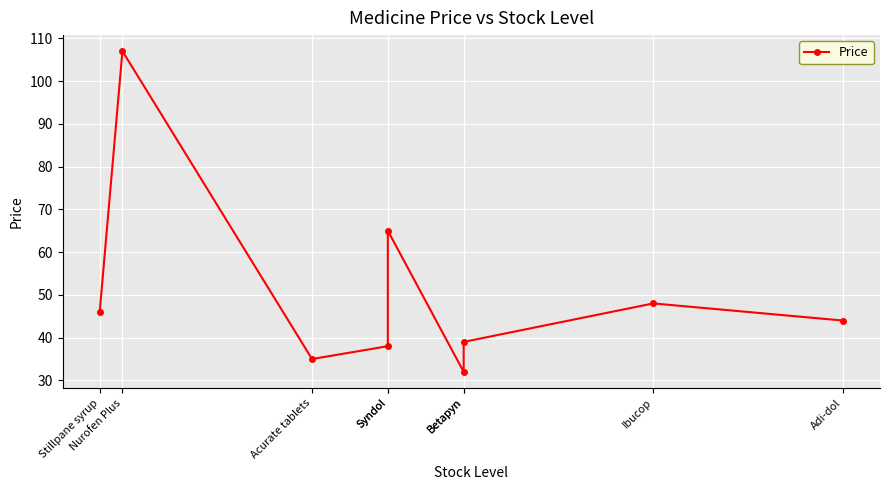

Rank the categories by value from highest to lowest.

Nurofen Plus, Syndol, Ibucop, Stillpane syrup, Adi-dol, Betapyn, Syndol, Acurate tablets, Betapyn